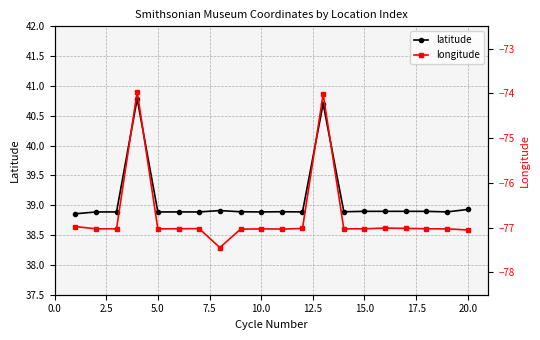

What is the minimum value for latitude?

38.9